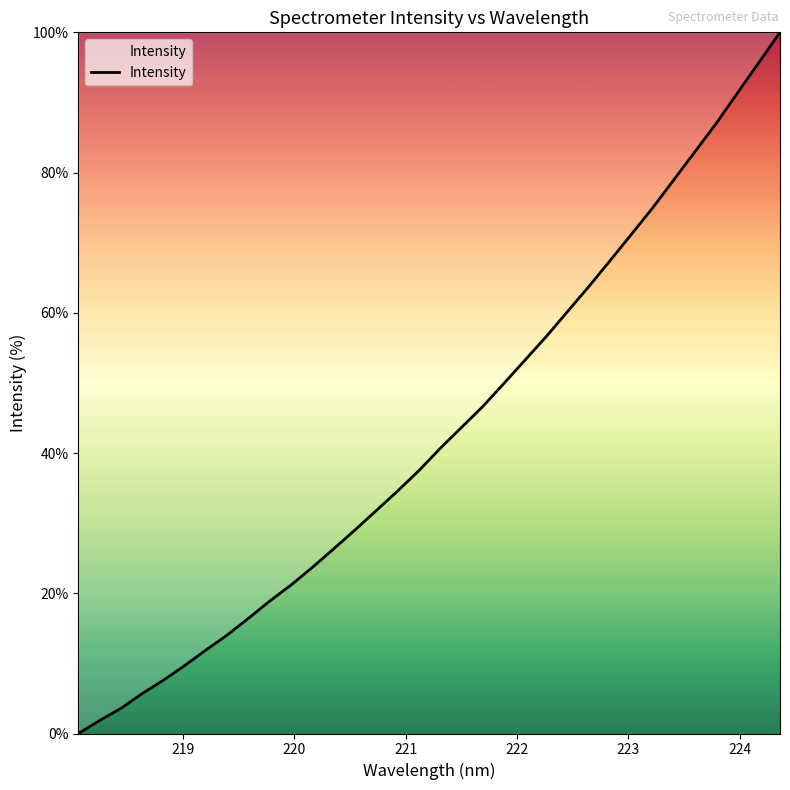

True or false: there are more than 0 points higher than both neighbors.

False